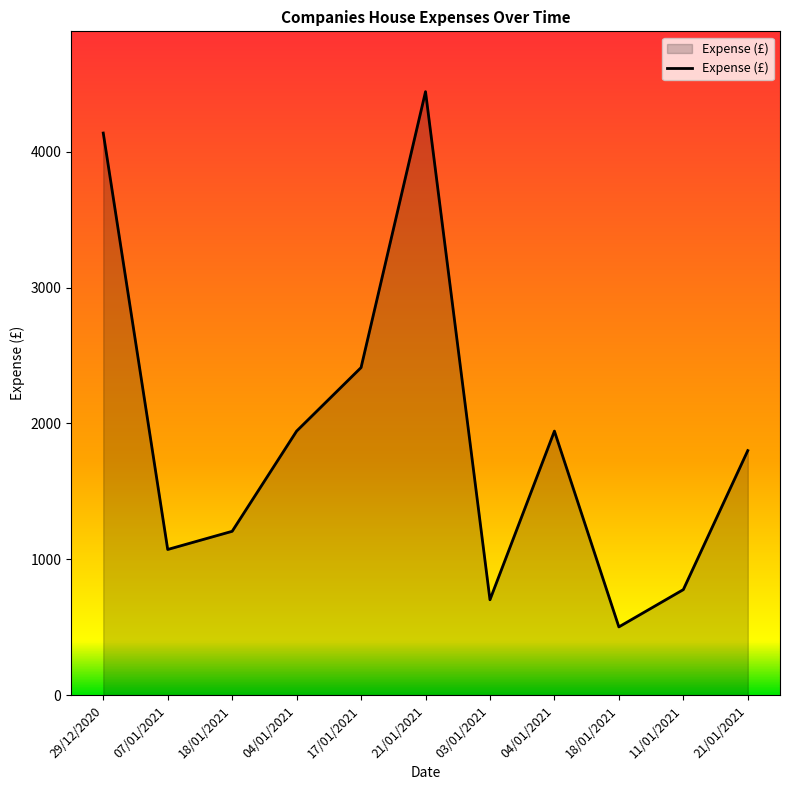

List the labels in order of value, smallest first.

18/01/2021, 03/01/2021, 11/01/2021, 07/01/2021, 18/01/2021, 21/01/2021, 04/01/2021, 04/01/2021, 17/01/2021, 29/12/2020, 21/01/2021